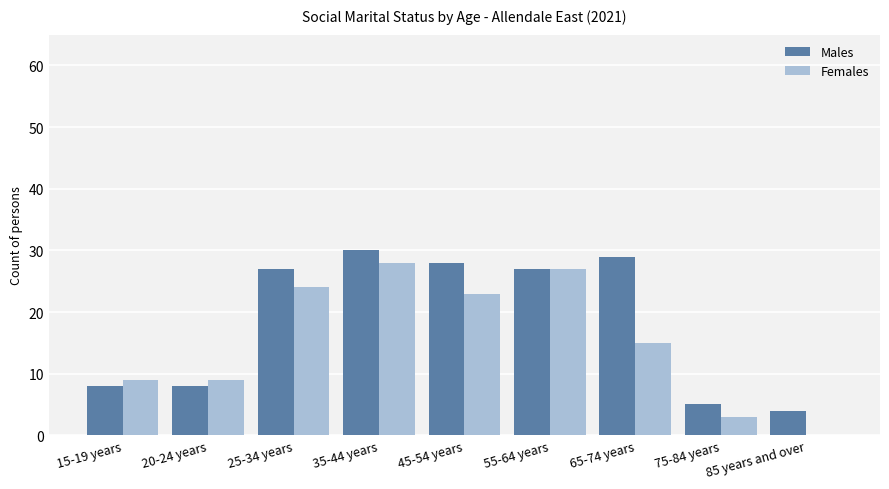

What is the spread (max minus min) of values at 35-44 years?

2